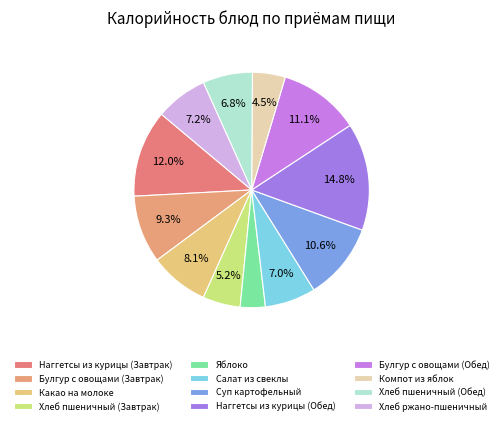

Rank the categories by value from lowest to highest.

Яблоко, Компот из яблок, Хлеб пшеничный (Завтрак), Хлеб пшеничный (Обед), Салат из свеклы, Хлеб ржано-пшеничный, Какао на молоке, Булгур с овощами (Завтрак), Суп картофельный, Булгур с овощами (Обед), Наггетсы из курицы (Завтрак), Наггетсы из курицы (Обед)